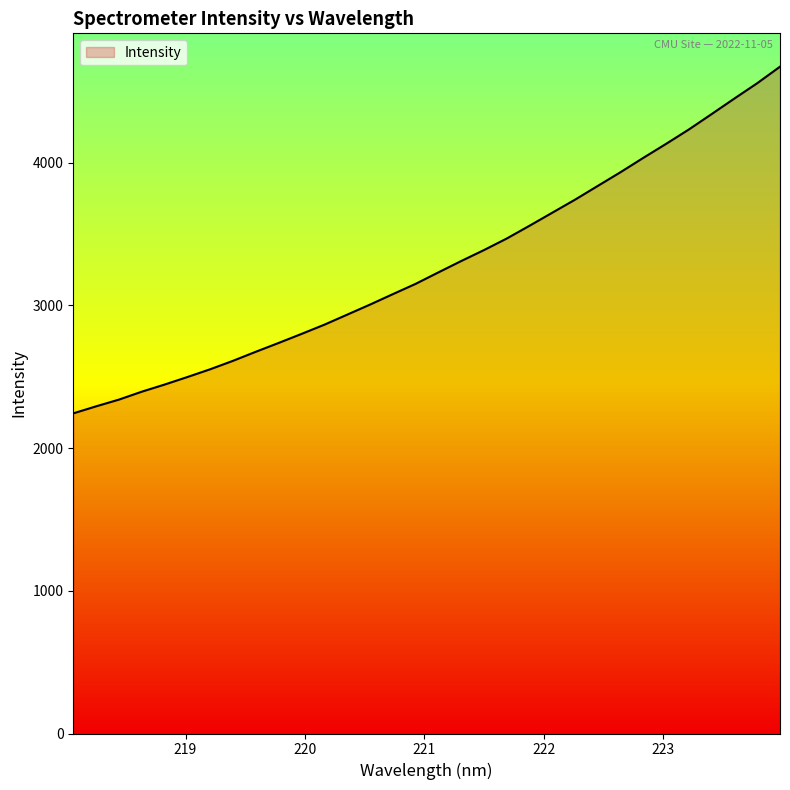

What is the greatest value displayed?

4672.9